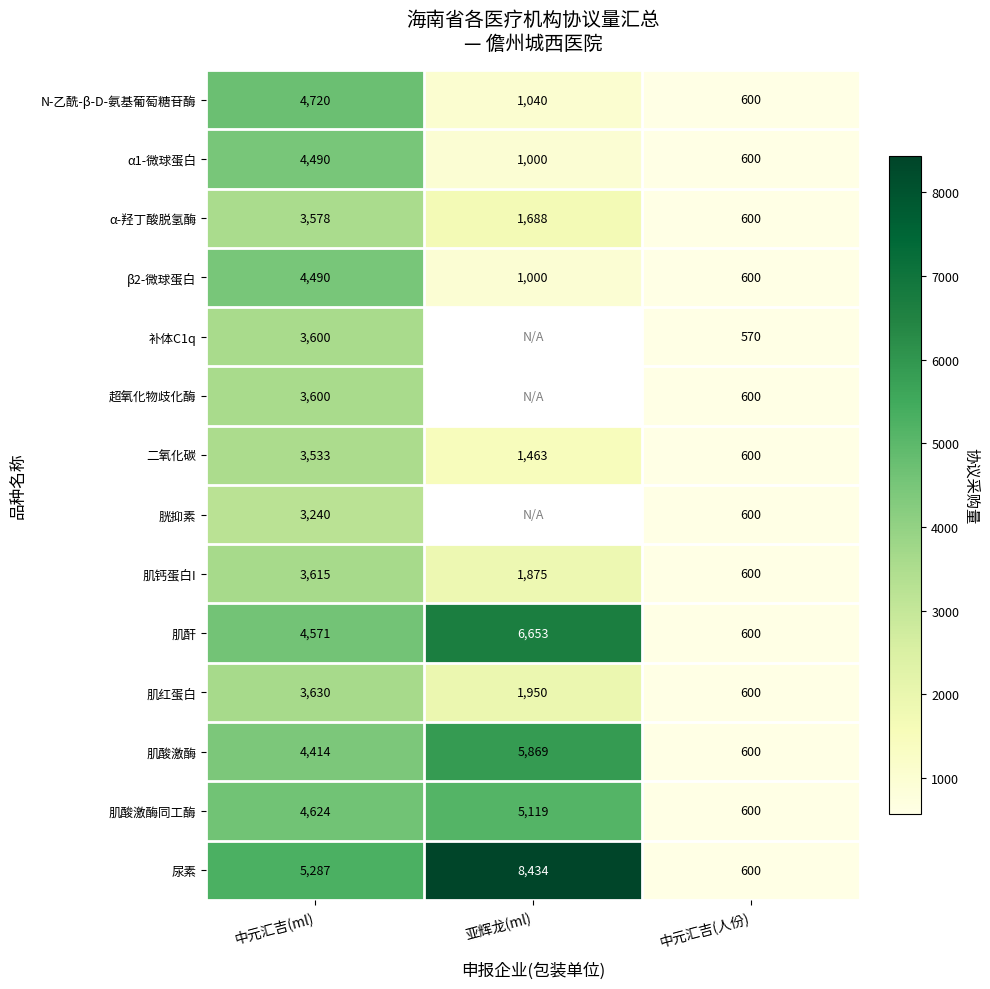

List the labels in order of 肌酐 value, largest first.

亚辉龙(ml), 中元汇吉(ml), 中元汇吉(人份)